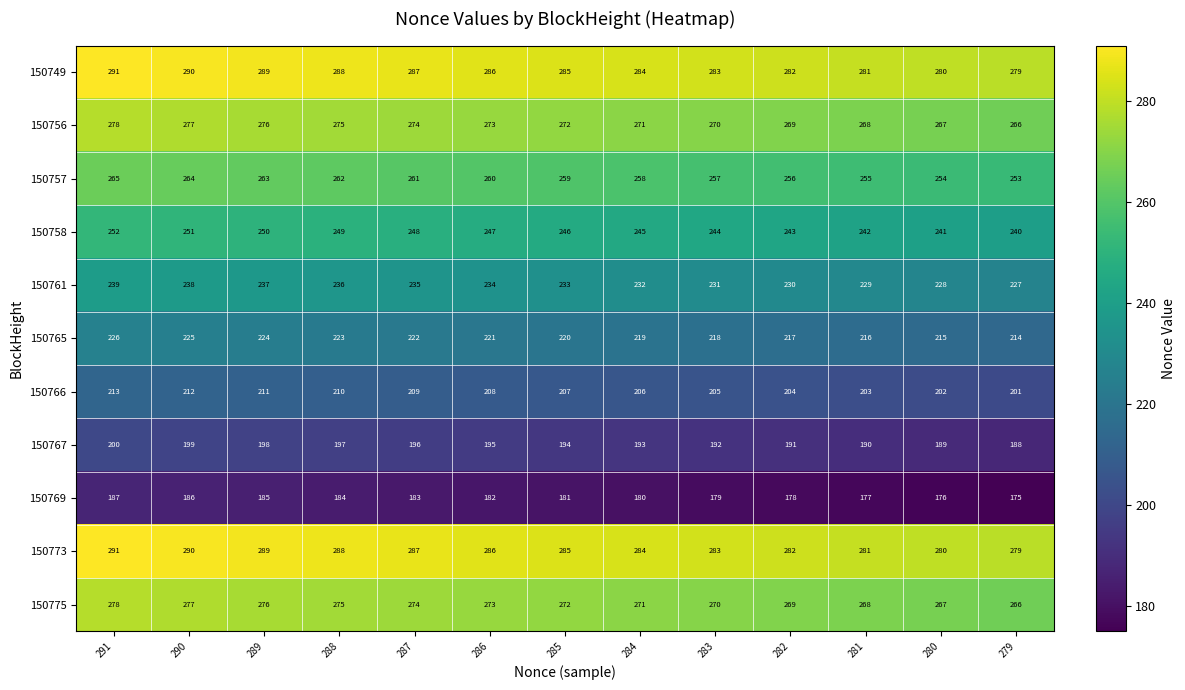

Where does the 150765 series first go above 220?

291